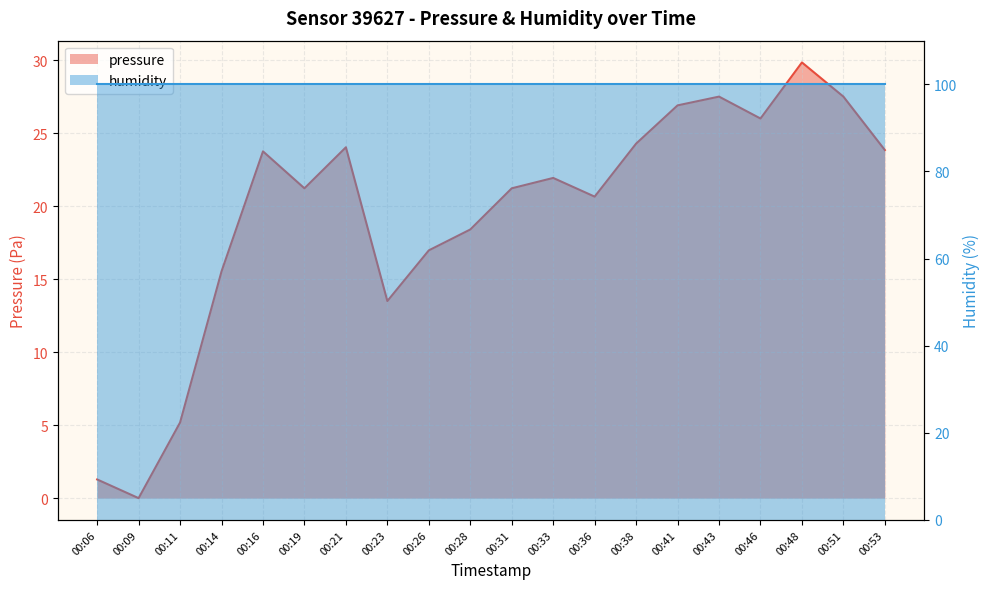

Rank the categories by value from lowest to highest.

00:09, 00:06, 00:11, 00:23, 00:14, 00:26, 00:28, 00:36, 00:19, 00:31, 00:33, 00:16, 00:53, 00:21, 00:38, 00:46, 00:41, 00:43, 00:51, 00:48